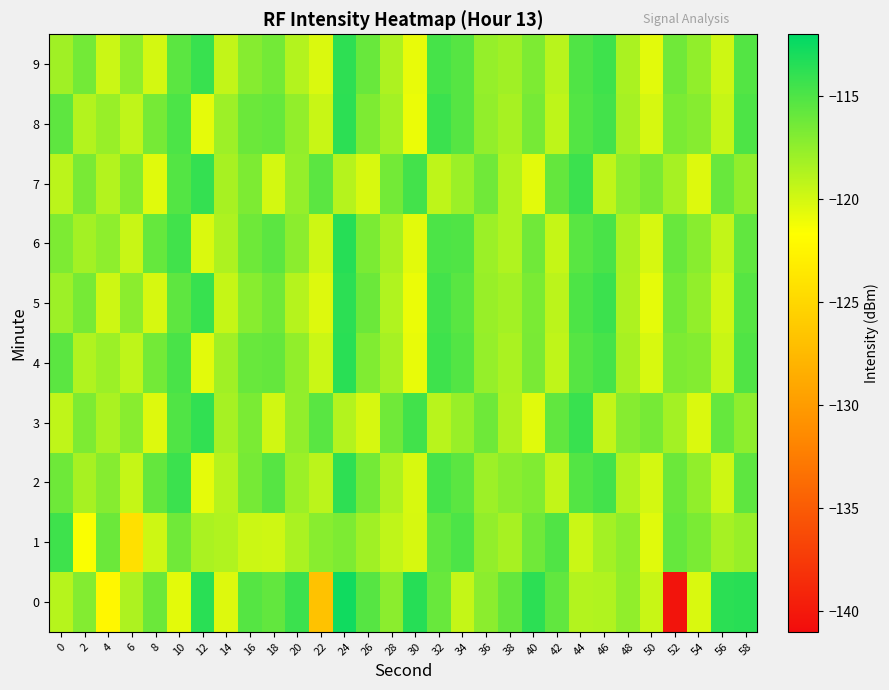

At which category is the sum across all series the highest?

24